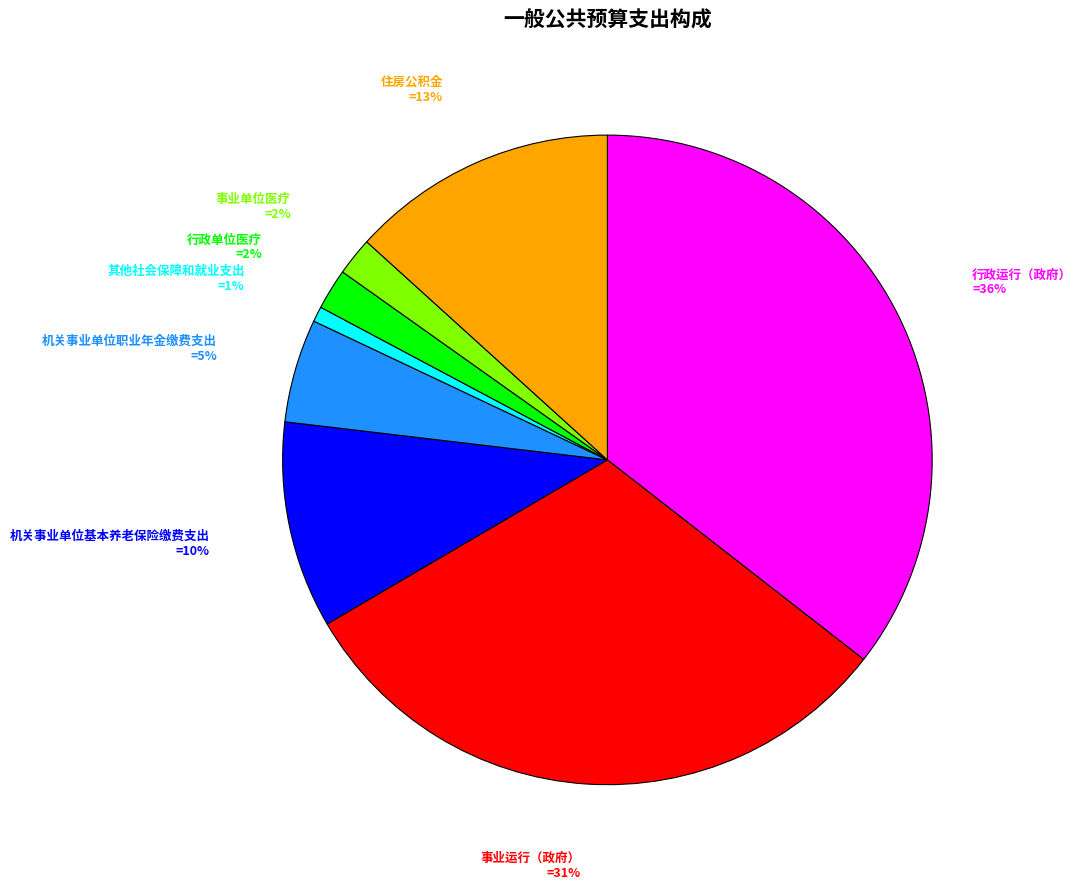

What percentage is the 事业单位医疗 slice, to the nearest percent?

2%